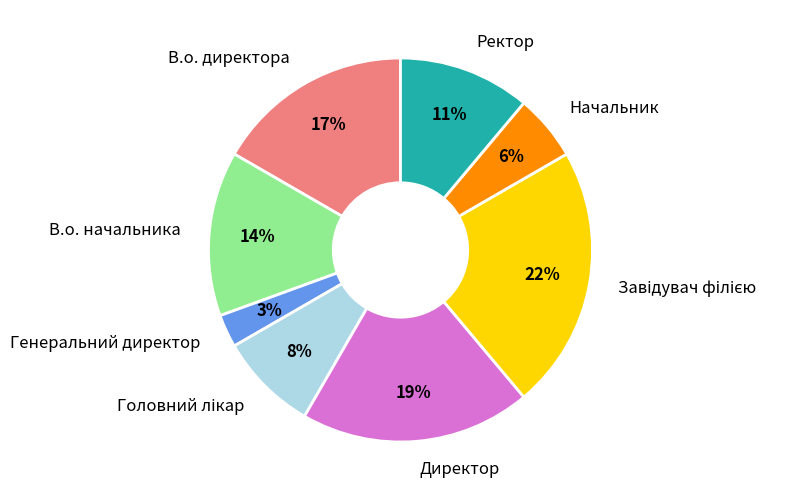

Is there a majority slice in this chart?

No